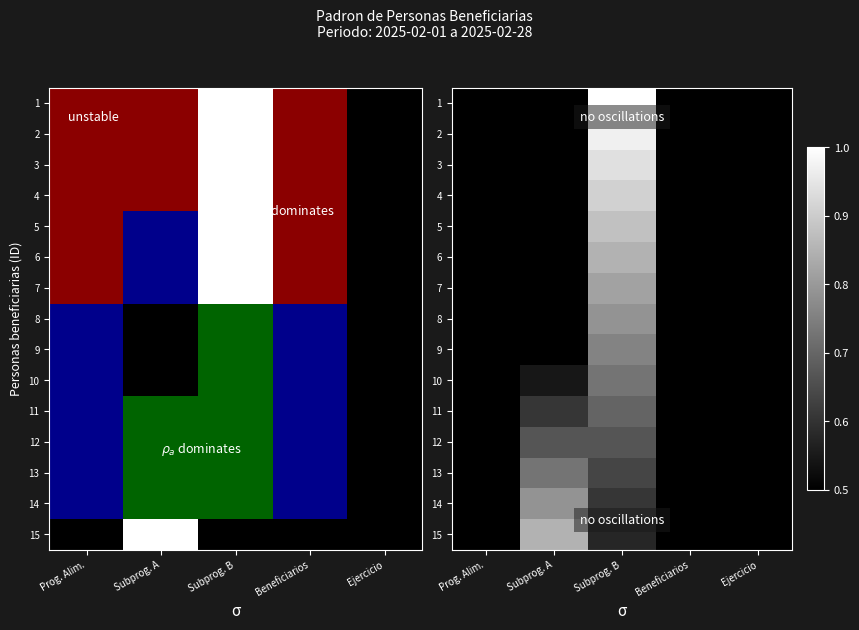

How many data points does each series have?

5